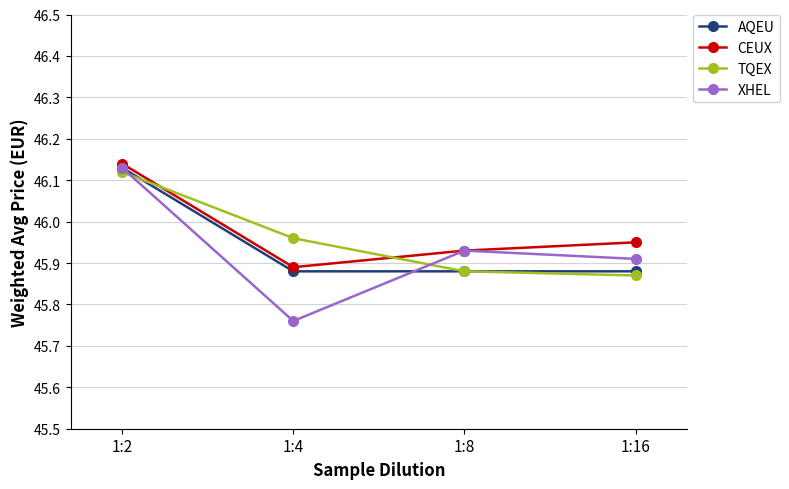

How many data points does each series have?

4